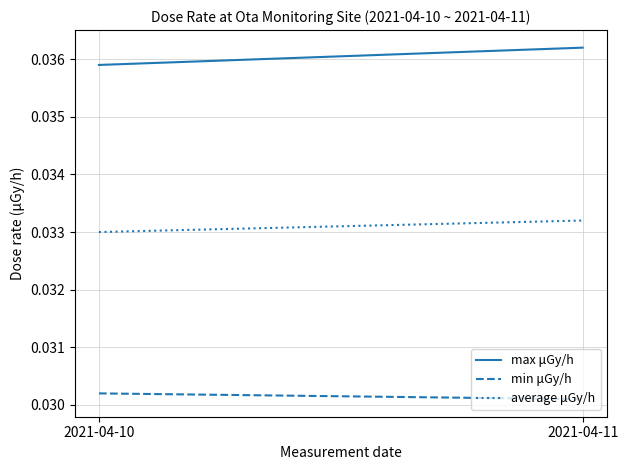

Rank the series by their maximum value, from lowest to highest.

min μGy/h, average μGy/h, max μGy/h